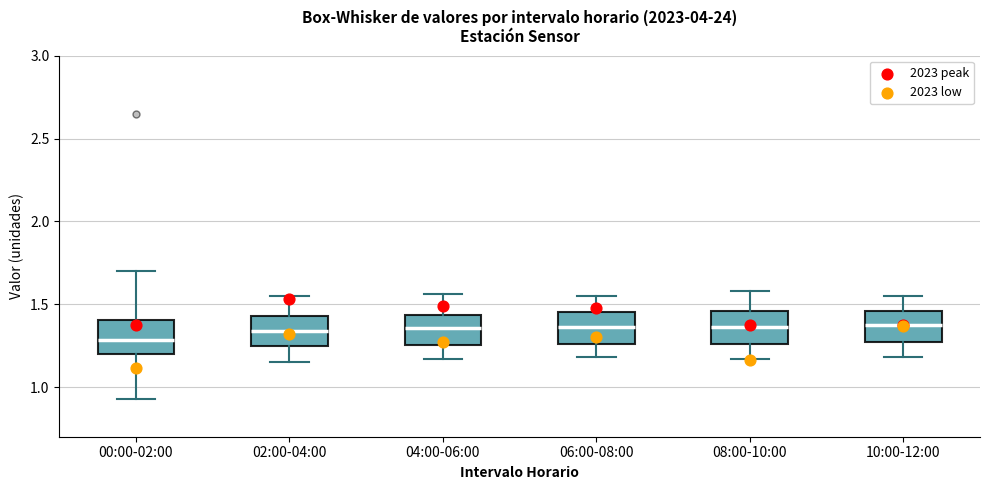

Reading left to right, read every box against the y-axis: the position of its median line, the range the box covers, and the ends of its whiskers. The values are not printed on the chart, so give them approximately, as read against the axis.

00:00-02:00: median 1.30, box 1.20 to 1.40, whiskers 0.95 to 1.70
02:00-04:00: median 1.35, box 1.25 to 1.45, whiskers 1.15 to 1.55
04:00-06:00: median 1.35, box 1.25 to 1.45, whiskers 1.15 to 1.55
06:00-08:00: median 1.35, box 1.25 to 1.45, whiskers 1.20 to 1.55
08:00-10:00: median 1.35, box 1.25 to 1.45, whiskers 1.15 to 1.60
10:00-12:00: median 1.40, box 1.25 to 1.45, whiskers 1.20 to 1.55